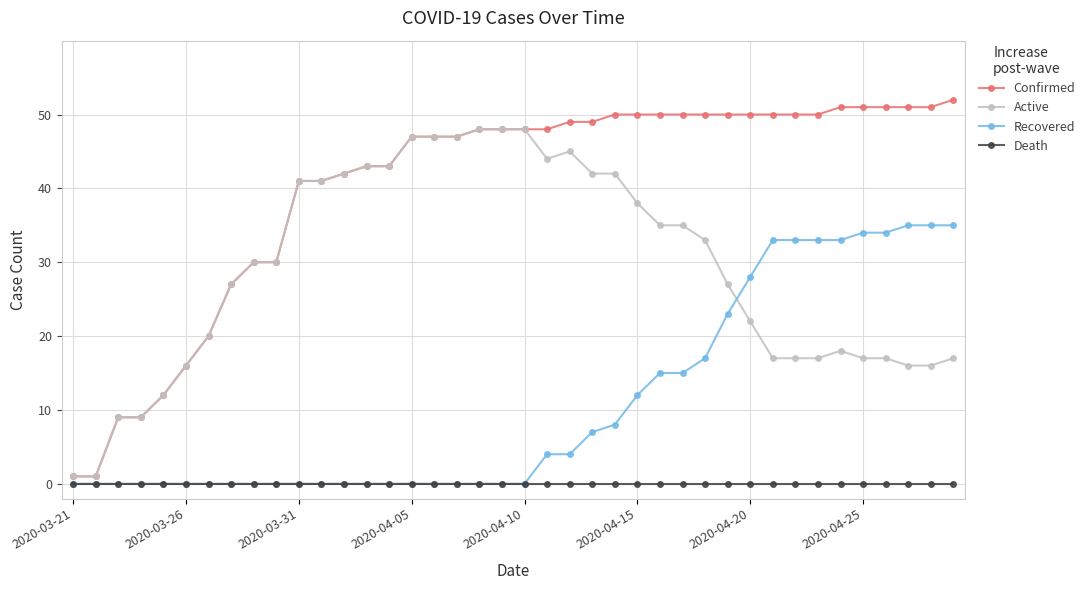

How many distinct data groups are displayed?

4